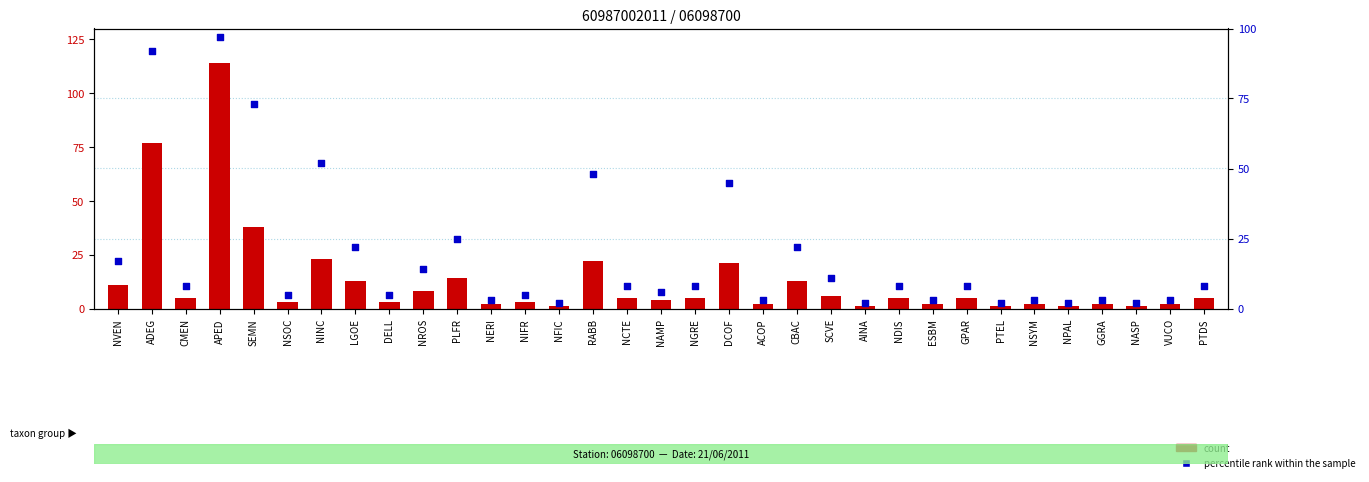

Which series has the largest Y range (max minus min)?

count